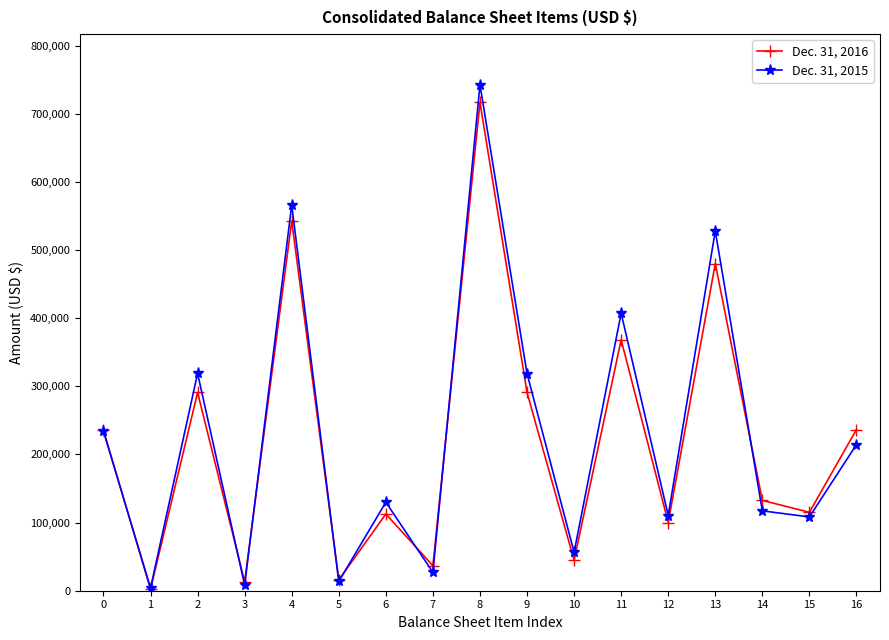

The value of Dec. 31, 2016 at 2 is 290933. True or false?

True